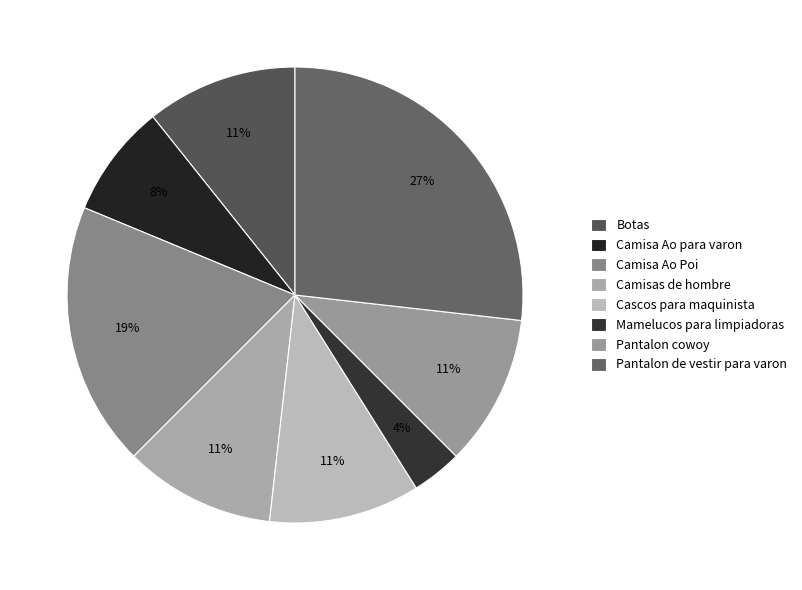

Is the sum of Camisa Ao Poi and Camisa Ao para varon greater than half?

No